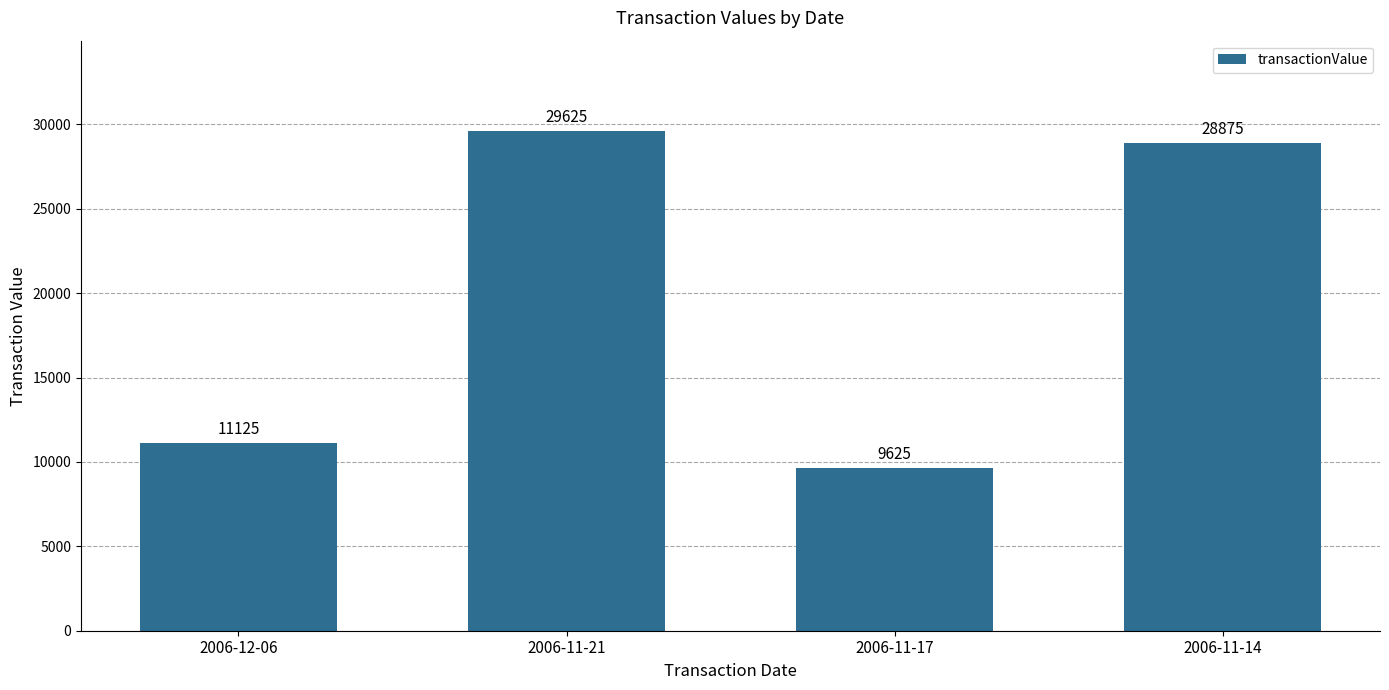

Reading left to right, extract all data points from this chart.

11125	29625	9625	28875